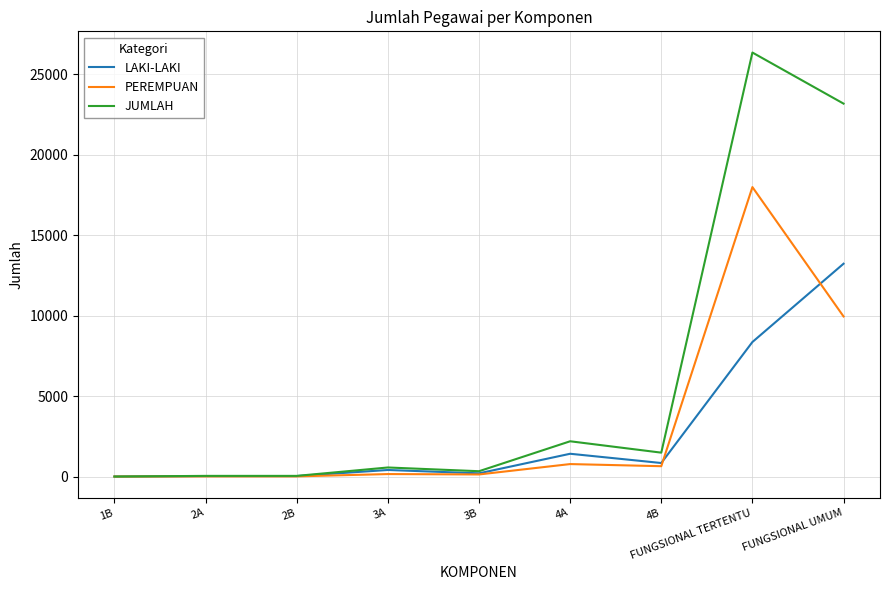

What is the approximate value of PEREMPUAN at 3A, to the nearest 100?

200